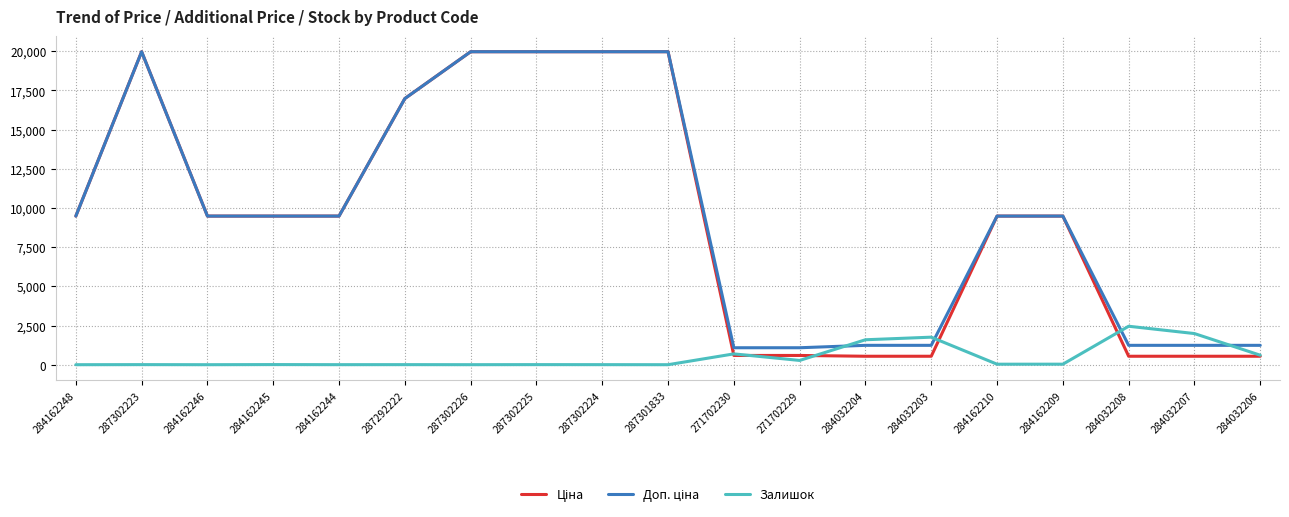

True or false: Залишок has a value of 1126.9 at 284162248.

False